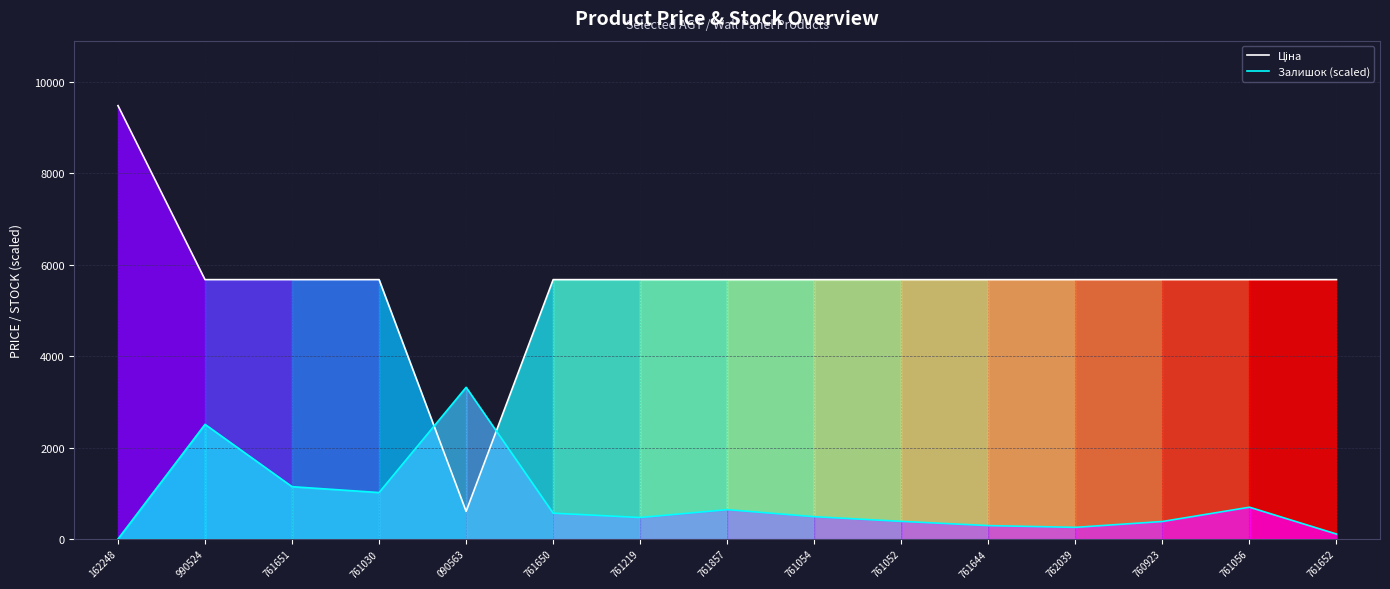

At how many categories does at least one series exceed 1780?

15